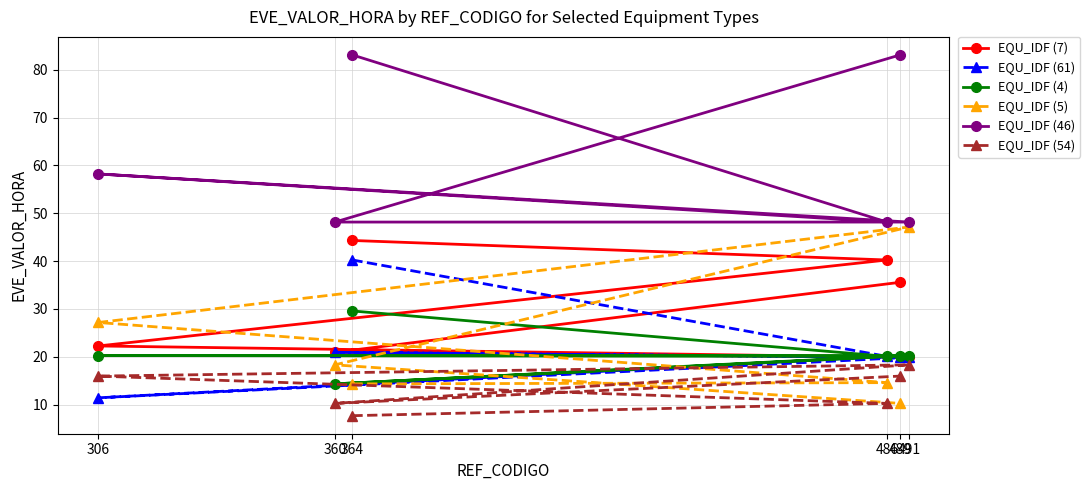

Reading left to right, extract all data points from this chart.

EQU_IDF (7): 44.3	40.2	22.3	19.9	20.9	35.6
EQU_IDF (61): 40.2	20.1	11.4	19.9	20.9	19.9
EQU_IDF (4): 29.6	20.1	20.3	20.3	14.3	20.3
EQU_IDF (5): 14.3	14.6	27.2	47.1	18.3	10.2
EQU_IDF (46): 83.1	48.2	58.2	48.2	48.2	83.1
EQU_IDF (54): 7.7	10.2	16.0	18.3	10.2	16.0